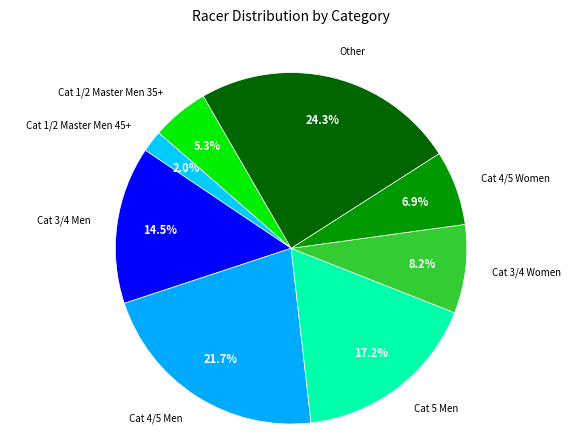

Is there any slice that represents more than half of the pie?

No